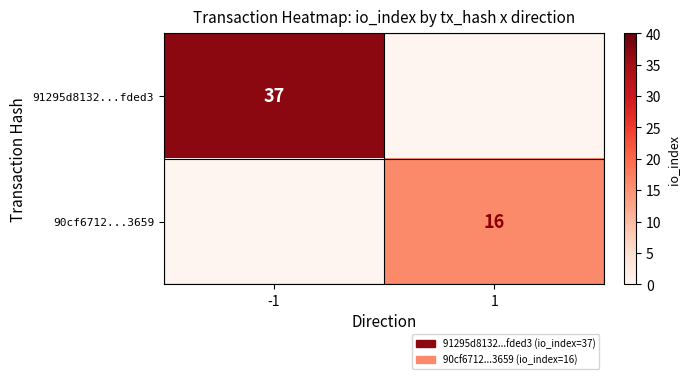

The 90cf6712...3659 series shows 11 at 1. True or false?

False